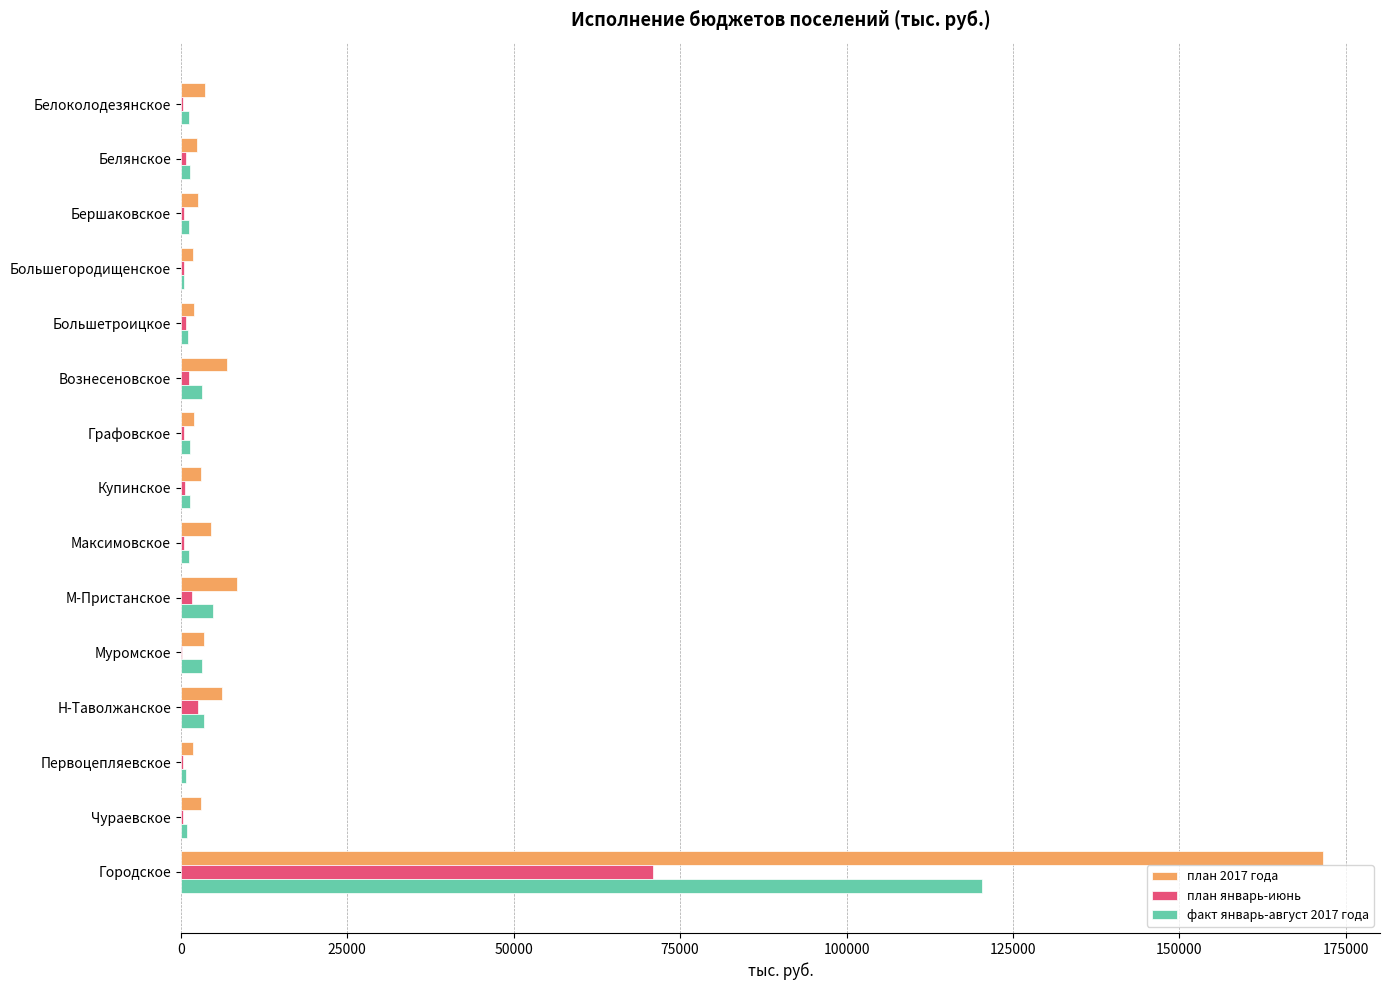

What are all the series names shown in the legend?

план 2017 года, план январь-июнь, факт январь-август 2017 года